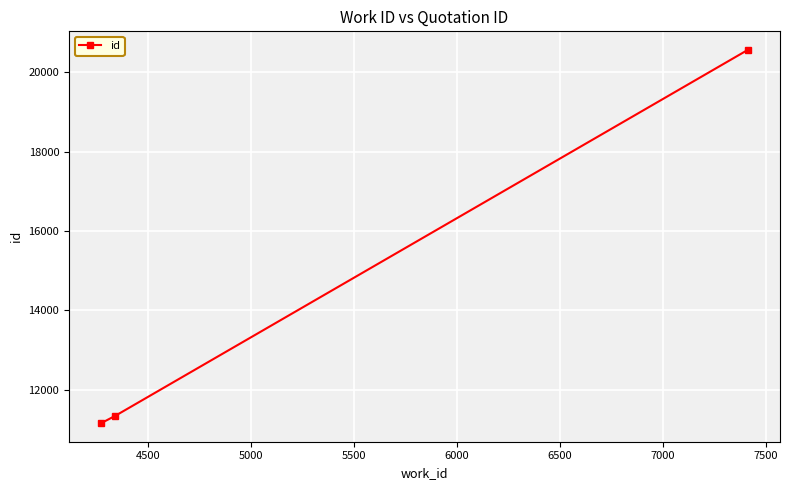

What is the value of the 1st point from the left?

11160